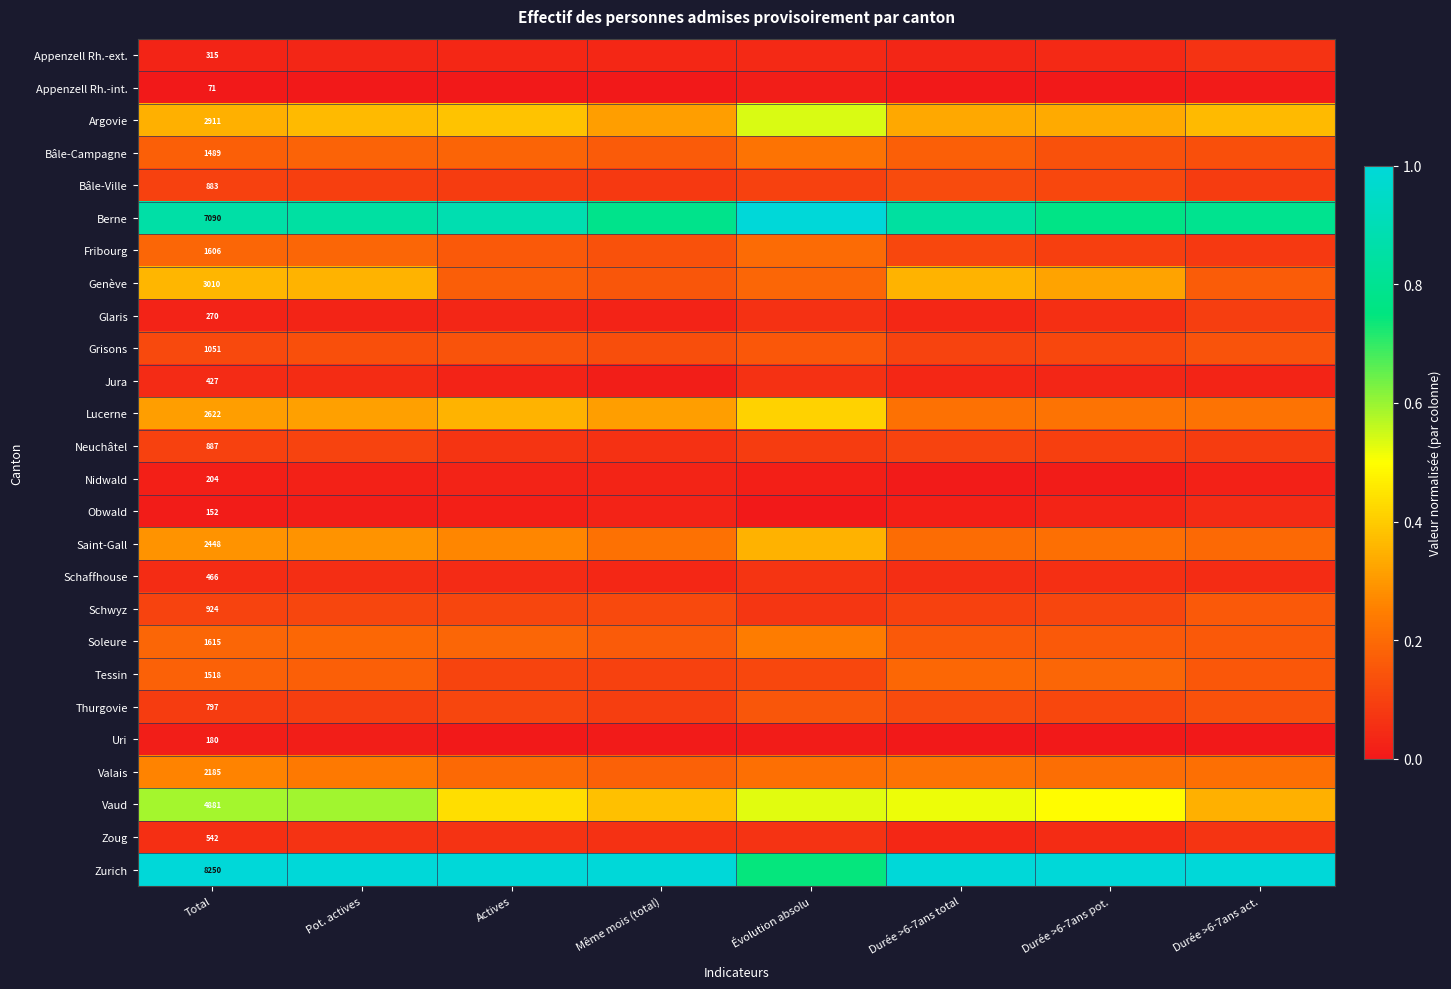

Read the Schwyz value at Durée >6-7ans total.

0.1